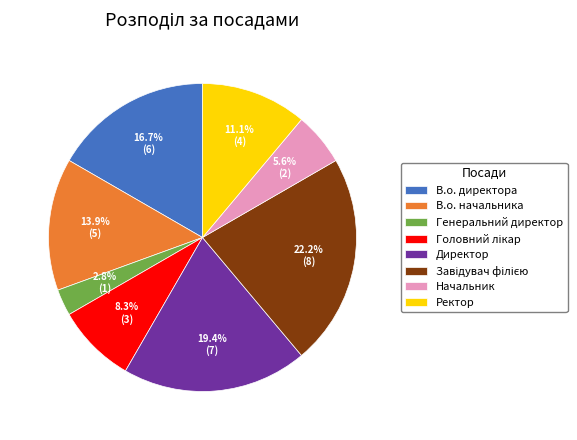

Between Директор and Начальник, which is larger?

Директор